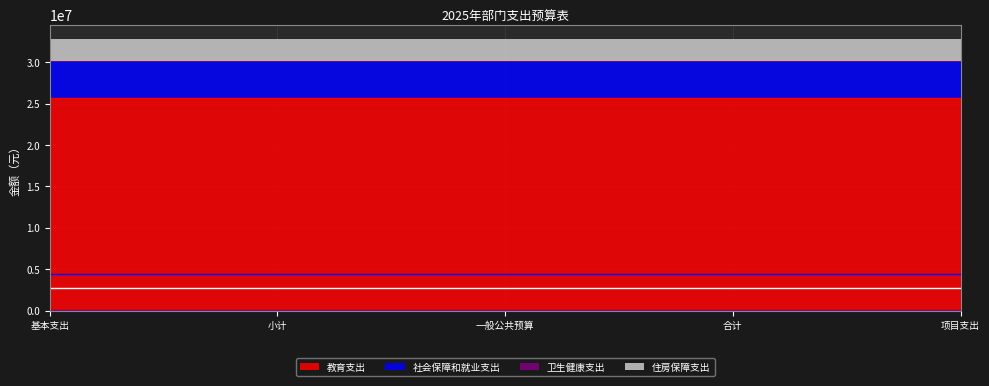

True or false: 社会保障和就业支出 and 卫生健康支出 intersect in this chart.

False